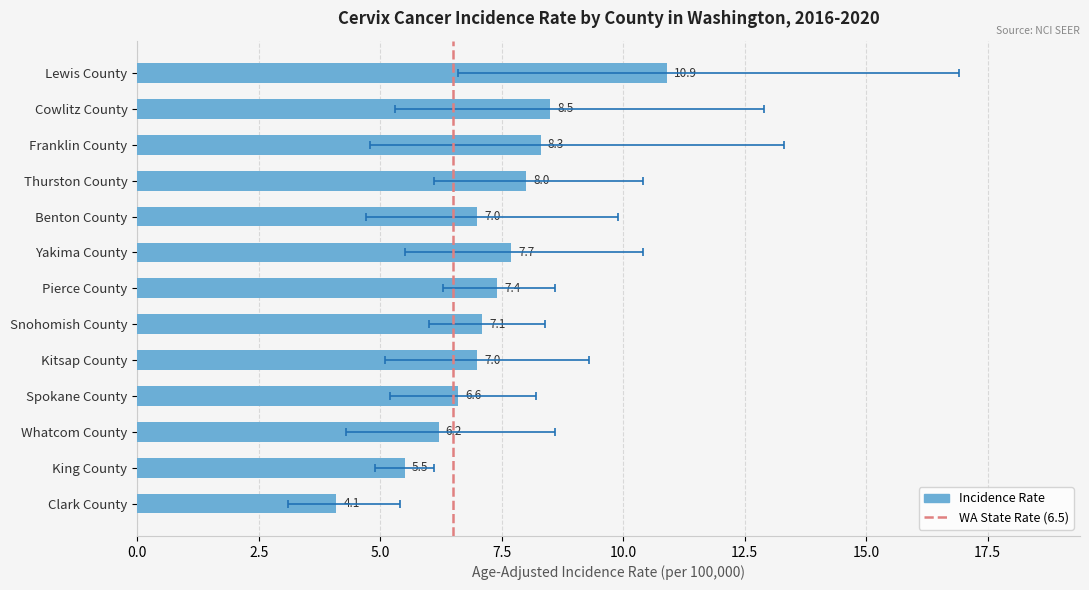

Reading right to left, list all the values displayed in this chart.

Age-Adjusted Incidence Rate: Clark County=4.1	King County=5.5	Whatcom County=6.2	Spokane County=6.6	Kitsap County=7.0	Snohomish County=7.1	Pierce County=7.4	Yakima County=7.7	Benton County=7.0	Thurston County=8.0	Franklin County=8.3	Cowlitz County=8.5	Lewis County=10.9
Lower 95% CI: Clark County=3.1	King County=4.9	Whatcom County=4.3	Spokane County=5.2	Kitsap County=5.1	Snohomish County=6.0	Pierce County=6.3	Yakima County=5.5	Benton County=4.7	Thurston County=6.1	Franklin County=4.8	Cowlitz County=5.3	Lewis County=6.6
Upper 95% CI: Clark County=5.4	King County=6.1	Whatcom County=8.6	Spokane County=8.2	Kitsap County=9.3	Snohomish County=8.4	Pierce County=8.6	Yakima County=10.4	Benton County=9.9	Thurston County=10.4	Franklin County=13.3	Cowlitz County=12.9	Lewis County=16.9